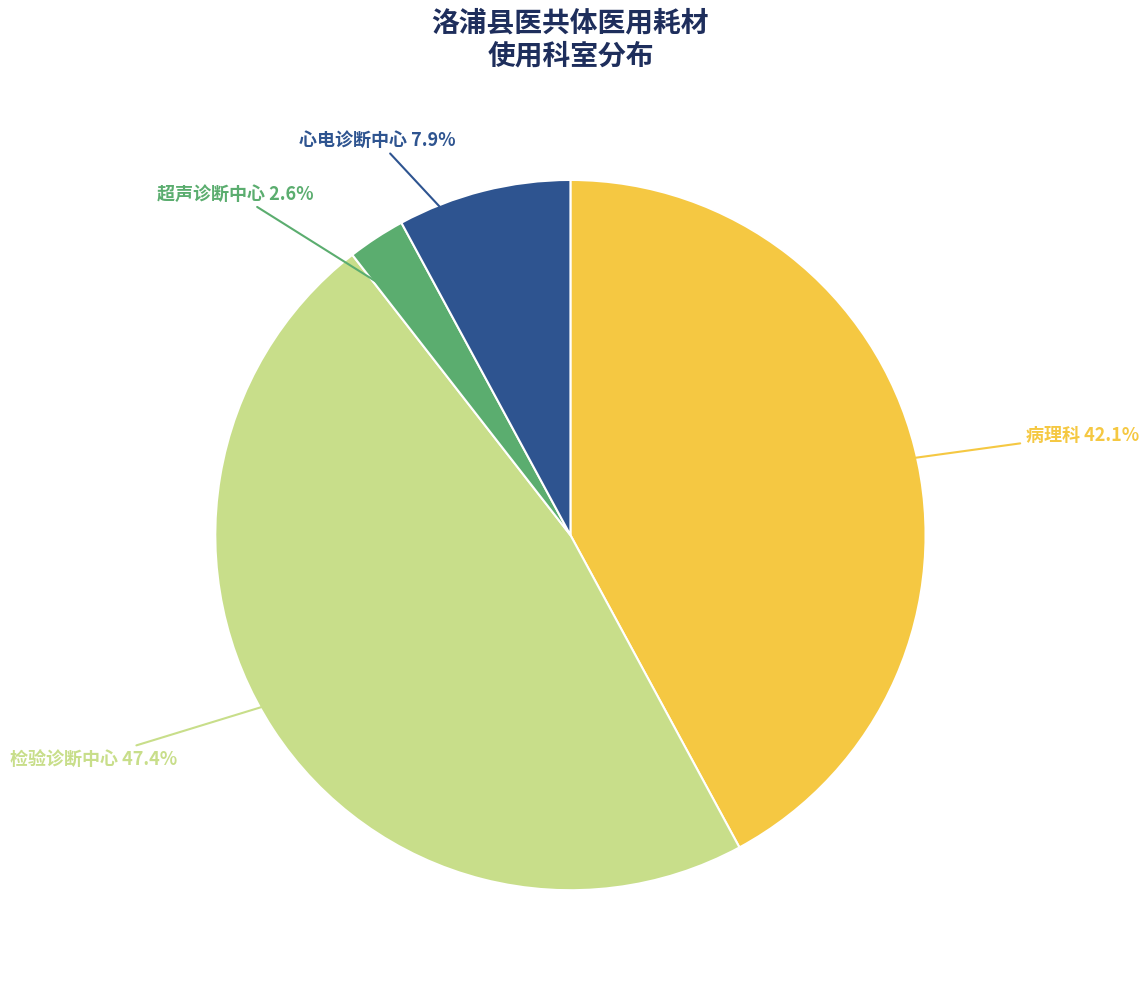

Is there any slice that represents more than half of the pie?

No